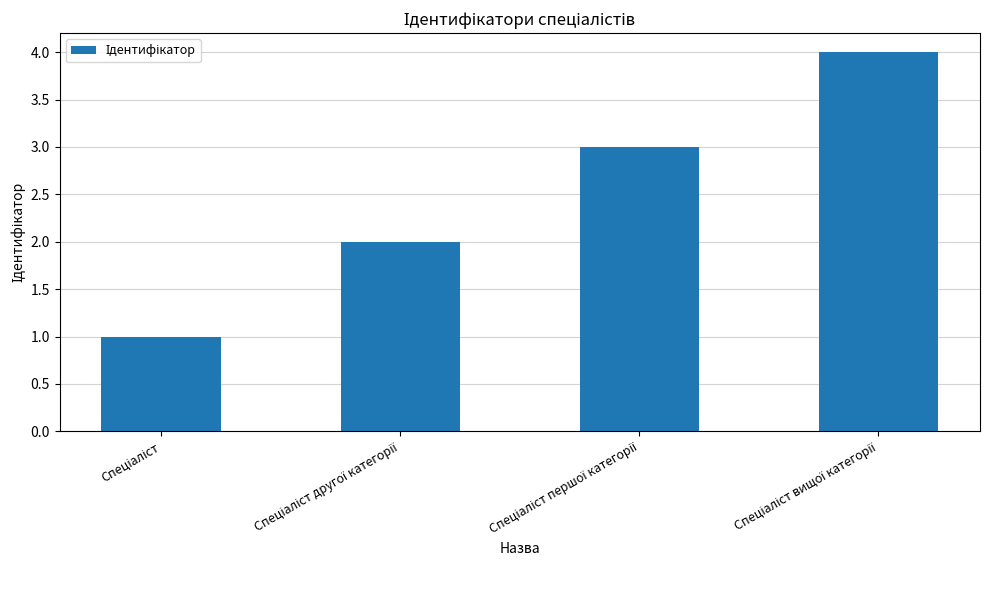

What is the difference between the maximum and minimum values?

3